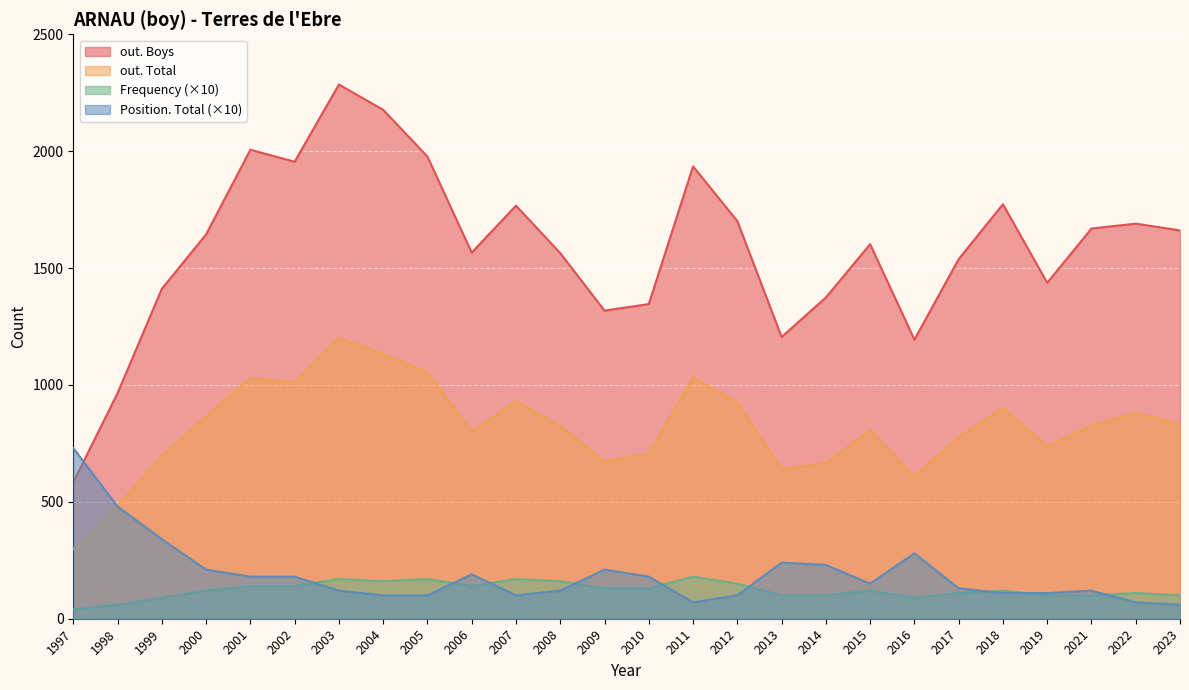

True or false: out. Boys and Frequency (×10) intersect in this chart.

False